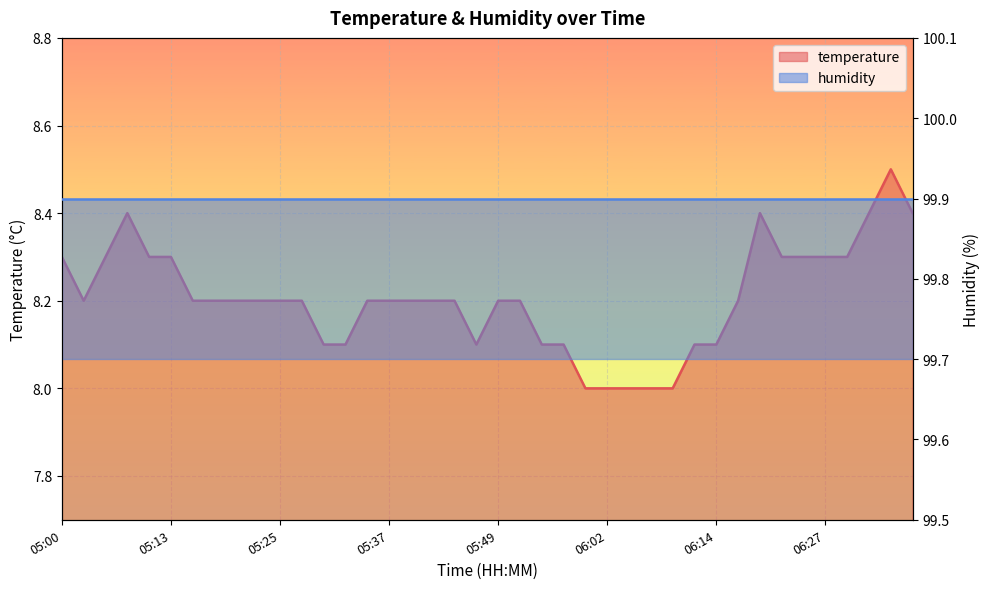

How many points are higher than both their immediate neighbors (excluding endpoints)?

3